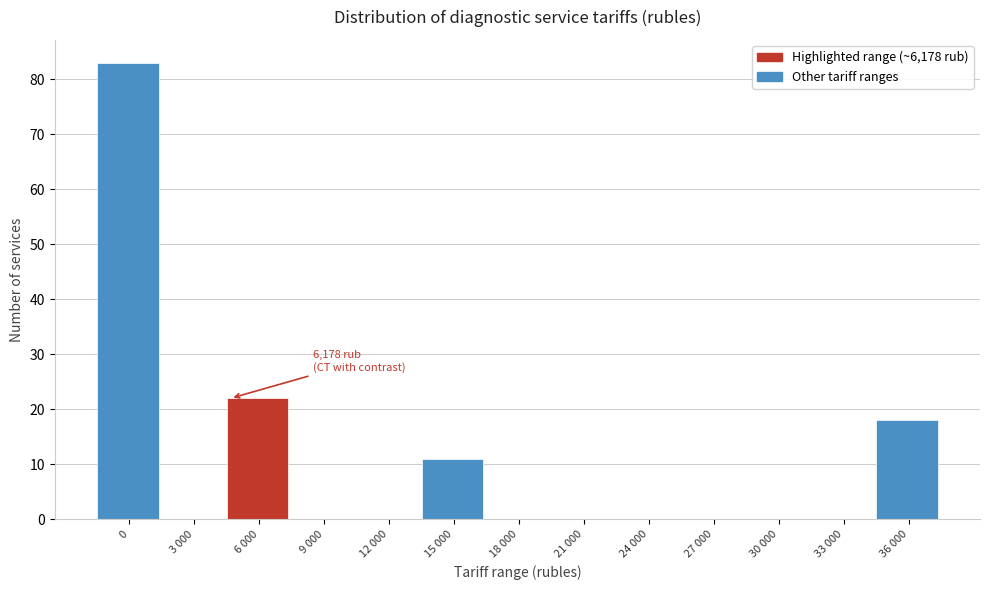

Reading left to right, transcribe all the data shown in this chart.

0=83	3 000=0	6 000=22	9 000=0	12 000=0	15 000=11	18 000=0	21 000=0	24 000=0	27 000=0	30 000=0	33 000=0	36 000=18